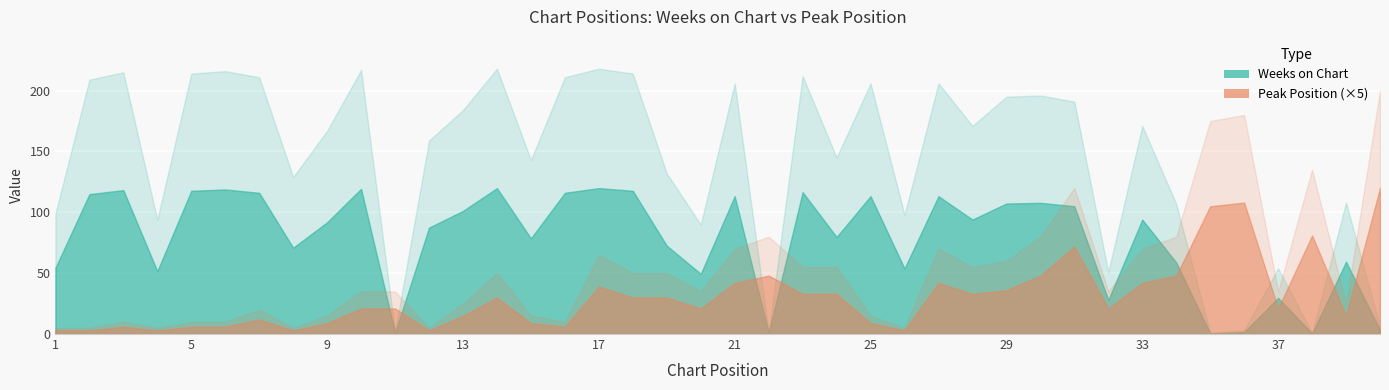

Which series ends up on top after the final intersection of Peak Position and Weeks on Chart?

Peak Position